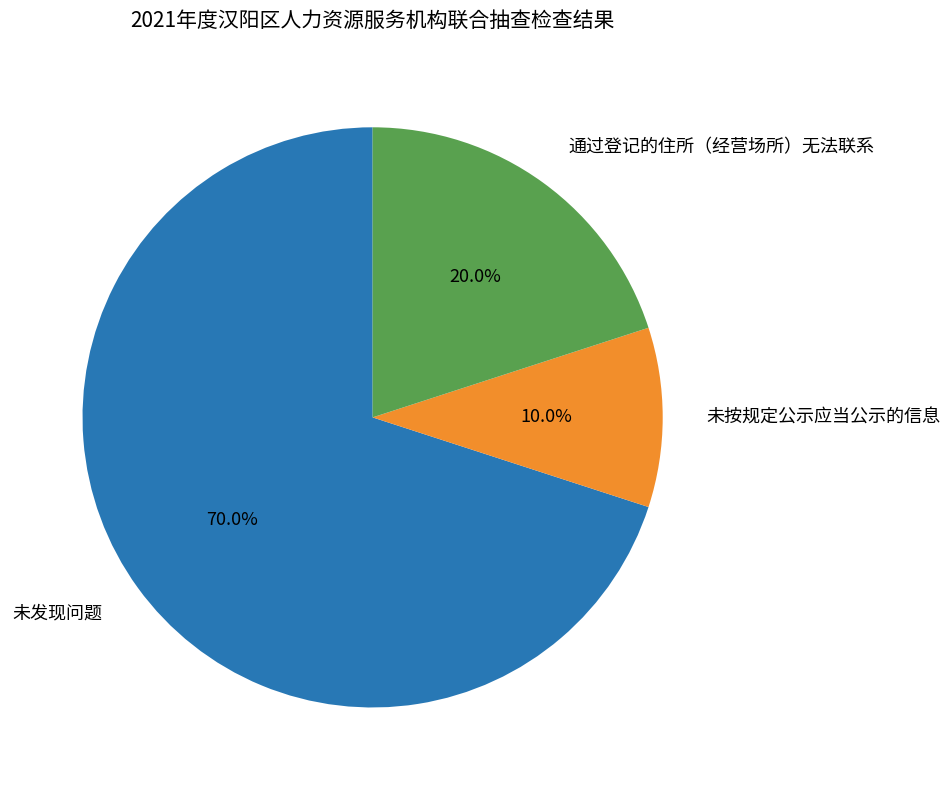

Is it true that 未发现问题 is 70% of the pie?

True